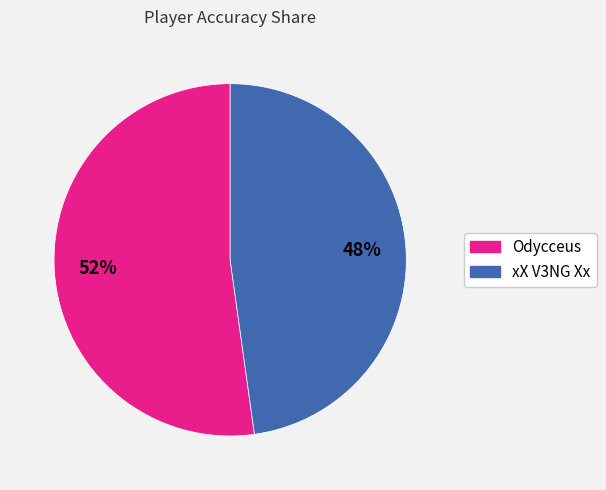

Which category has the smallest portion of the pie?

xX V3NG Xx